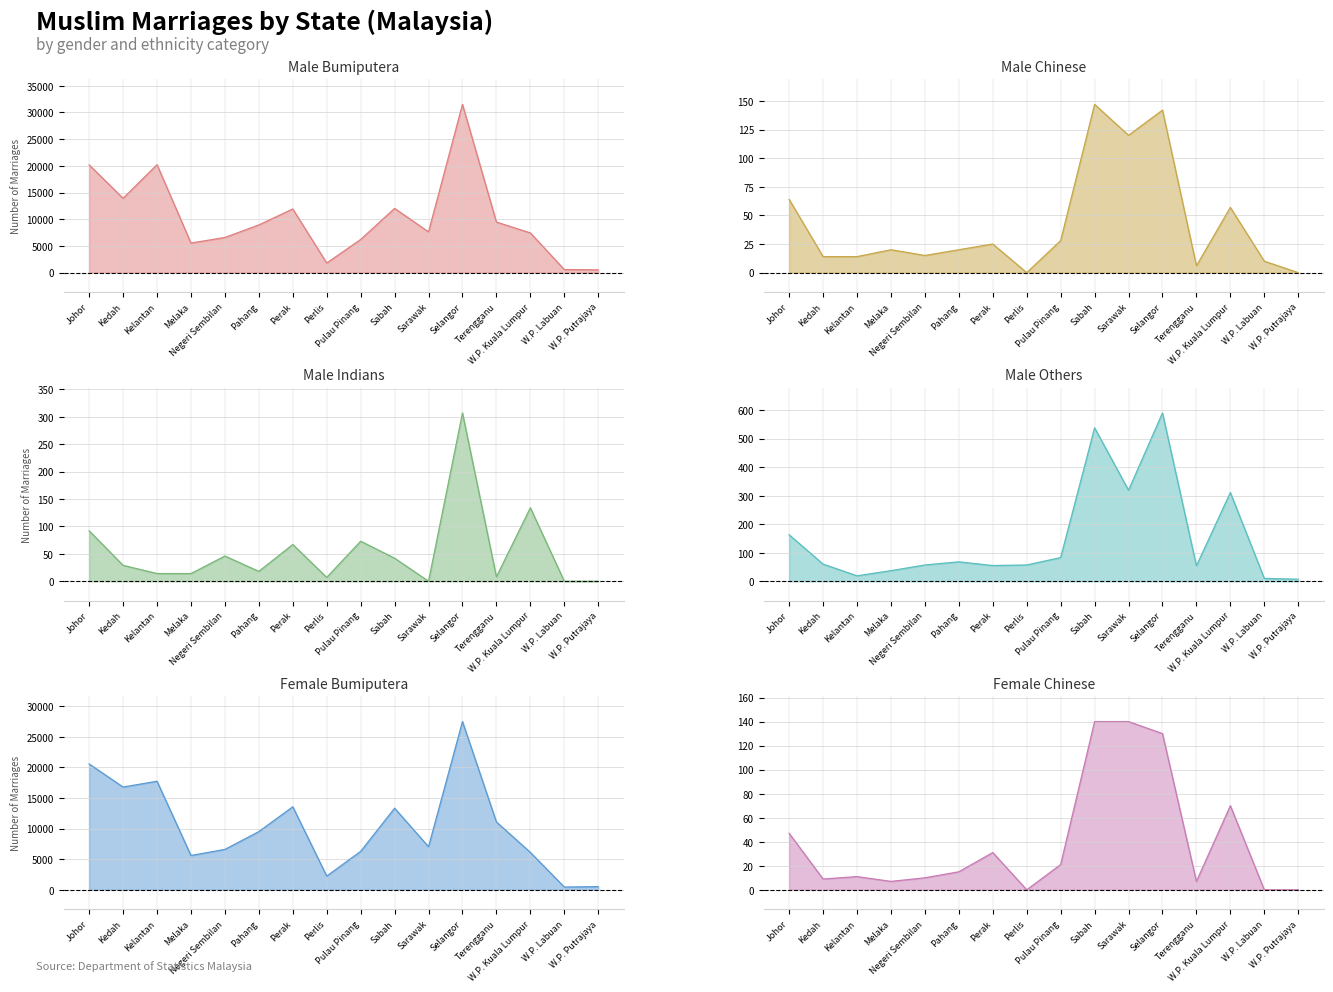

Reading left to right, extract all data points from this chart.

Male Bumiputera: Johor=20180	Kedah=13924	Kelantan=20215	Melaka=5538	Negeri Sembilan=6589	Pahang=8935	Perak=11924	Perlis=1796	Pulau Pinang=6212	Sabah=12030	Sarawak=7635	Selangor=31509	Terengganu=9473	W.P. Kuala Lumpur=7439	W.P. Labuan=579	W.P. Putrajaya=524
Male Chinese: Johor=64	Kedah=14	Kelantan=14	Melaka=20	Negeri Sembilan=15	Pahang=20	Perak=25	Perlis=0	Pulau Pinang=28	Sabah=147	Sarawak=120	Selangor=142	Terengganu=6	W.P. Kuala Lumpur=57	W.P. Labuan=10	W.P. Putrajaya=0
Male Indians: Johor=92	Kedah=29	Kelantan=14	Melaka=14	Negeri Sembilan=46	Pahang=18	Perak=67	Perlis=7	Pulau Pinang=73	Sabah=42	Sarawak=0	Selangor=307	Terengganu=8	W.P. Kuala Lumpur=134	W.P. Labuan=0	W.P. Putrajaya=0
Male Others: Johor=163	Kedah=60	Kelantan=19	Melaka=37	Negeri Sembilan=57	Pahang=68	Perak=55	Perlis=57	Pulau Pinang=83	Sabah=538	Sarawak=319	Selangor=590	Terengganu=54	W.P. Kuala Lumpur=311	W.P. Labuan=10	W.P. Putrajaya=7
Female Bumiputera: Johor=20579	Kedah=16803	Kelantan=17753	Melaka=5614	Negeri Sembilan=6607	Pahang=9518	Perak=13579	Perlis=2246	Pulau Pinang=6286	Sabah=13346	Sarawak=7043	Selangor=27506	Terengganu=11094	W.P. Kuala Lumpur=6118	W.P. Labuan=457	W.P. Putrajaya=522
Female Chinese: Johor=47	Kedah=9	Kelantan=11	Melaka=7	Negeri Sembilan=10	Pahang=15	Perak=31	Perlis=0	Pulau Pinang=21	Sabah=140	Sarawak=140	Selangor=130	Terengganu=7	W.P. Kuala Lumpur=70	W.P. Labuan=0	W.P. Putrajaya=0